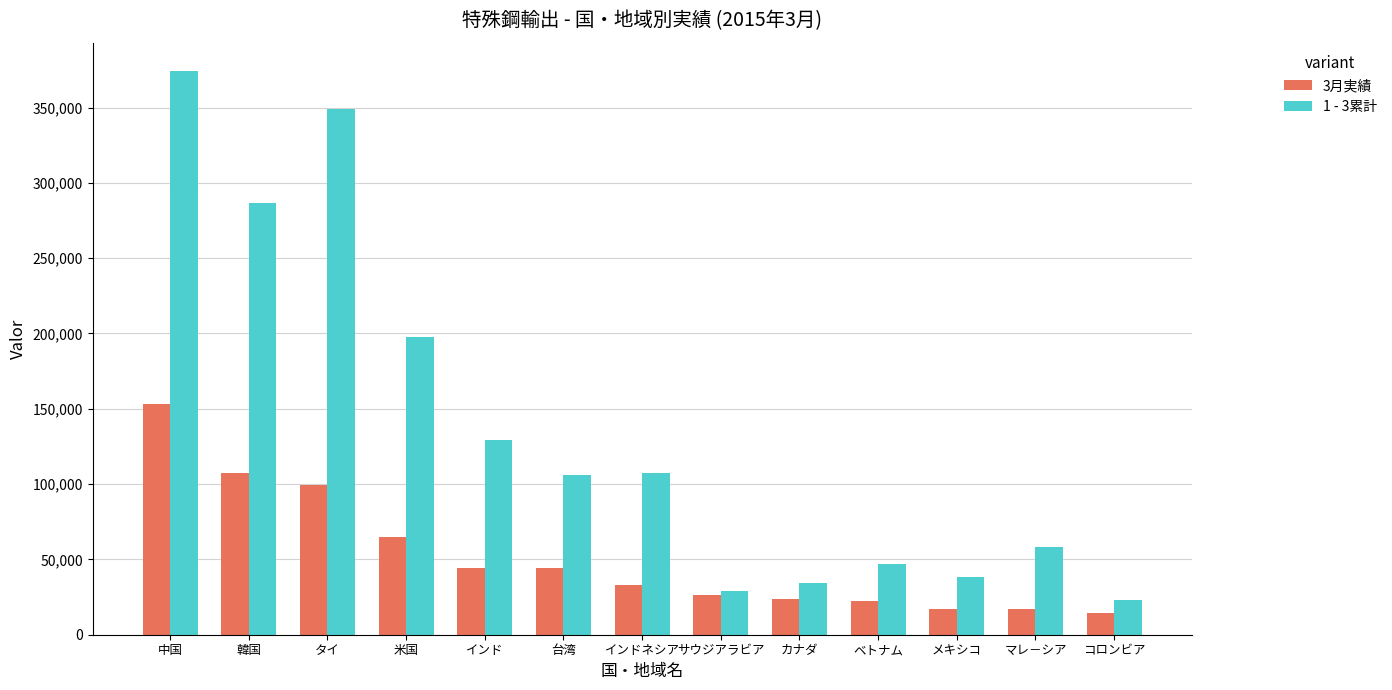

The value of 1 - 3累計 at 中国 is 374380.0. True or false?

True